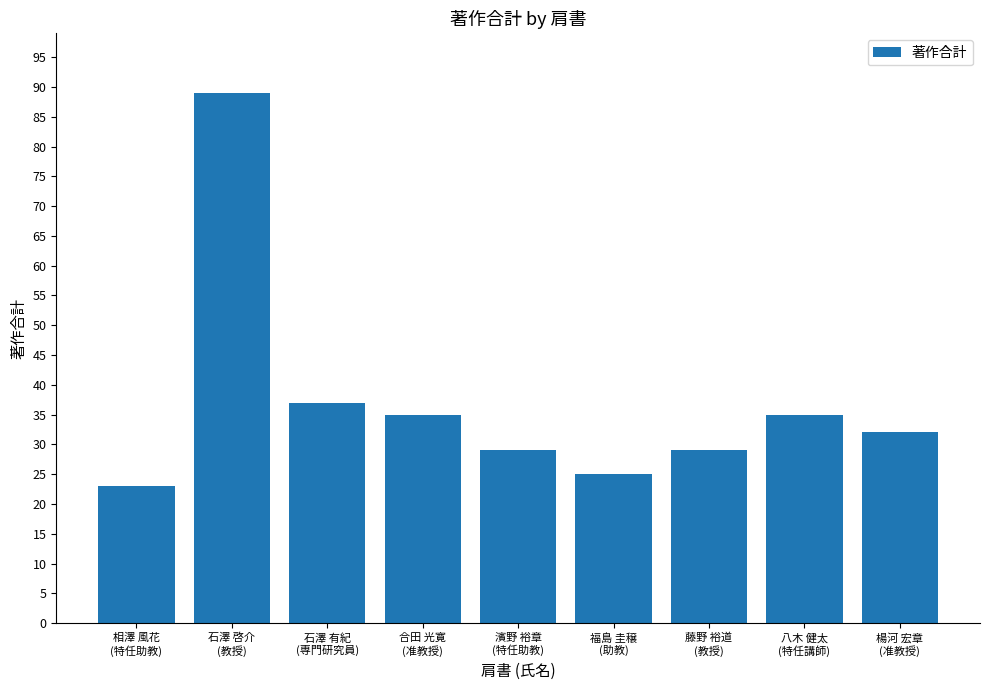

What is the difference between the second highest and minimum values?

14